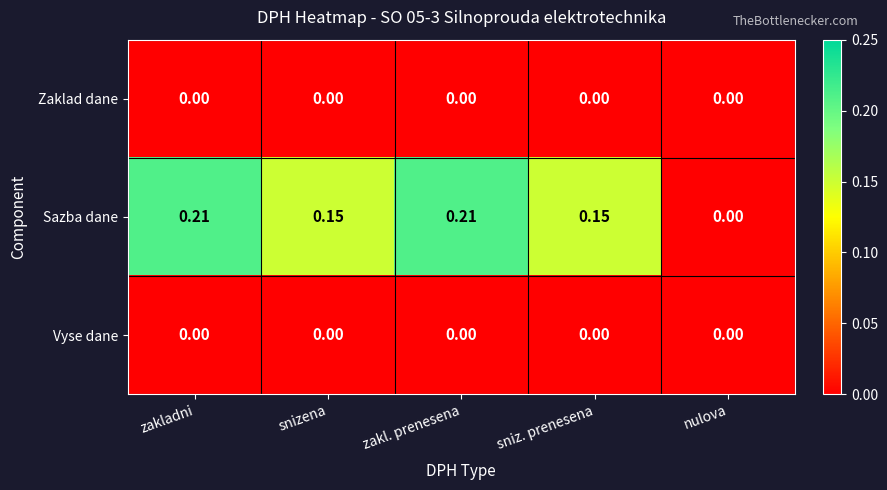

Which series has the largest total across all categories?

Sazba dane